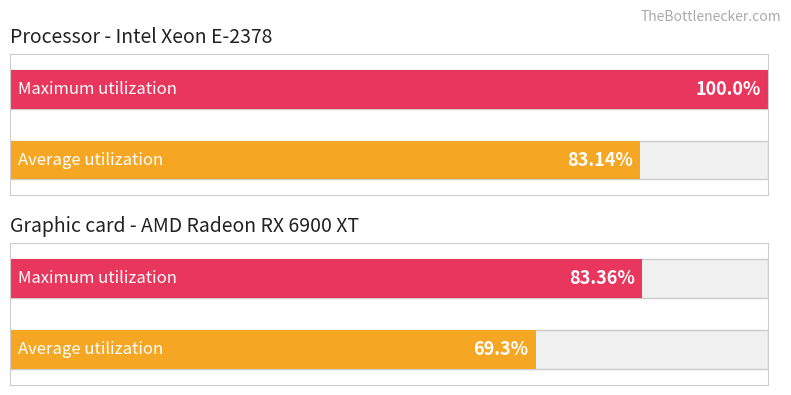

Rank the series at -59 from lowest to highest value.

Average utilization, Maximum utilization